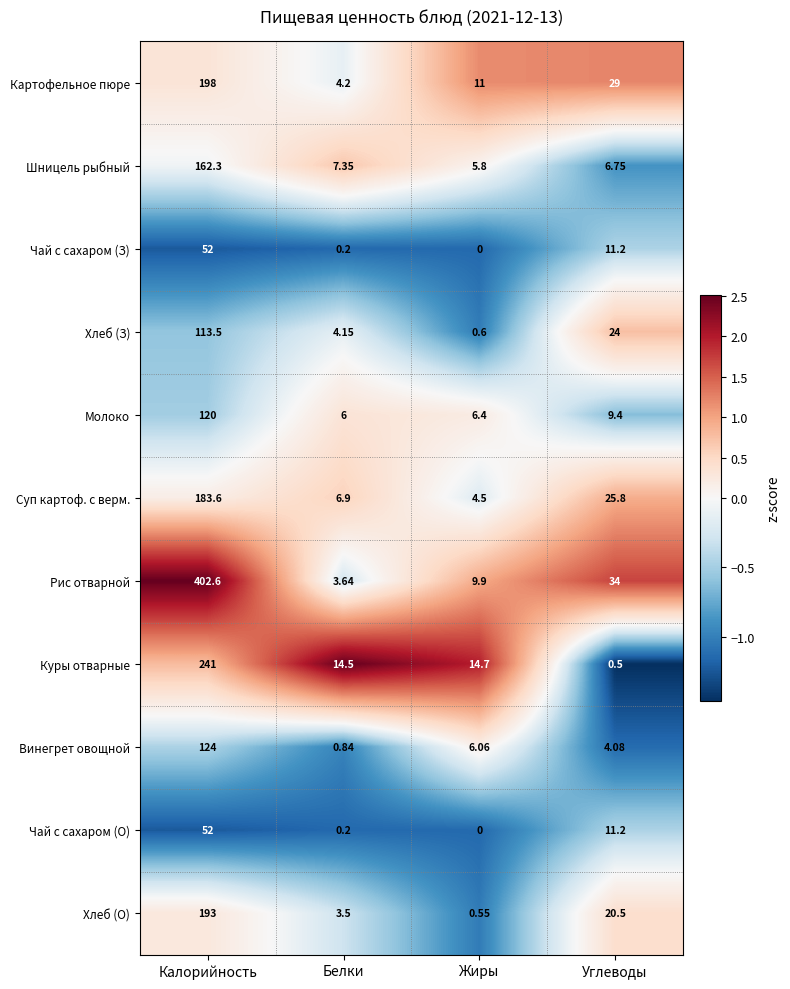

At which label is Чай с сахаром (О) closest to 26?

Углеводы